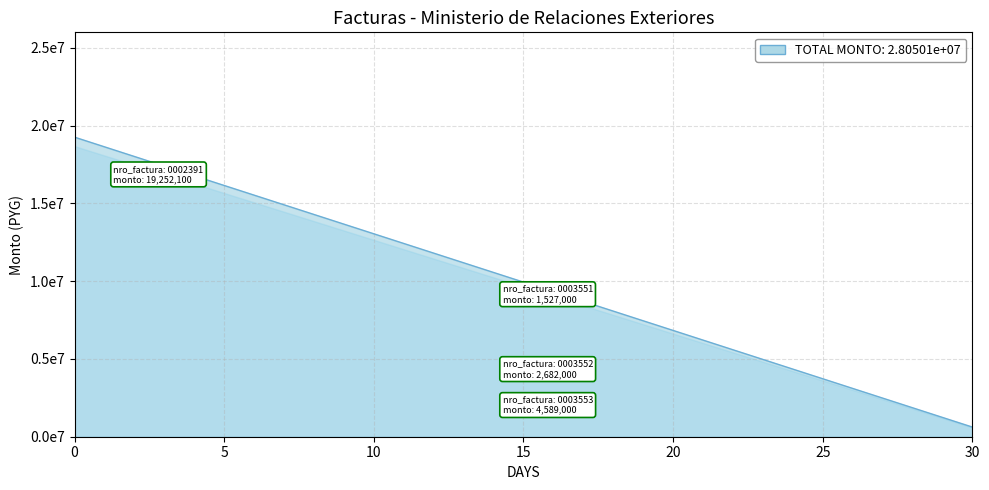

What is the difference between the maximum and minimum values in the monto_factura series?

17725100